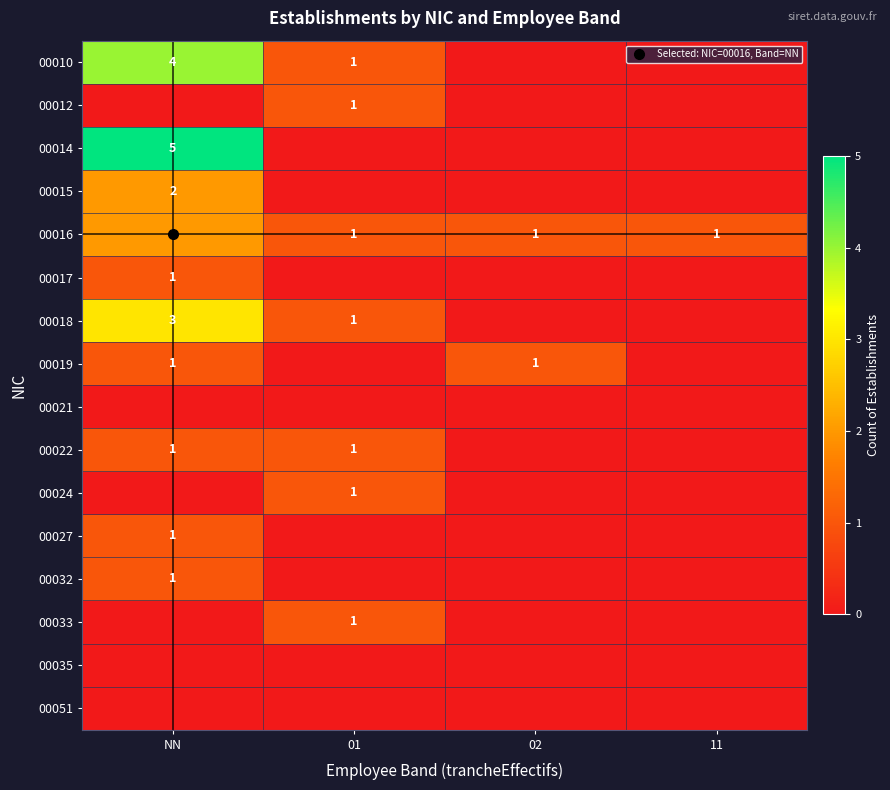

Rank the series at 01 from highest to lowest value.

00010, 00012, 00016, 00018, 00022, 00024, 00033, 00014, 00015, 00017, 00019, 00021, 00027, 00032, 00035, 00051